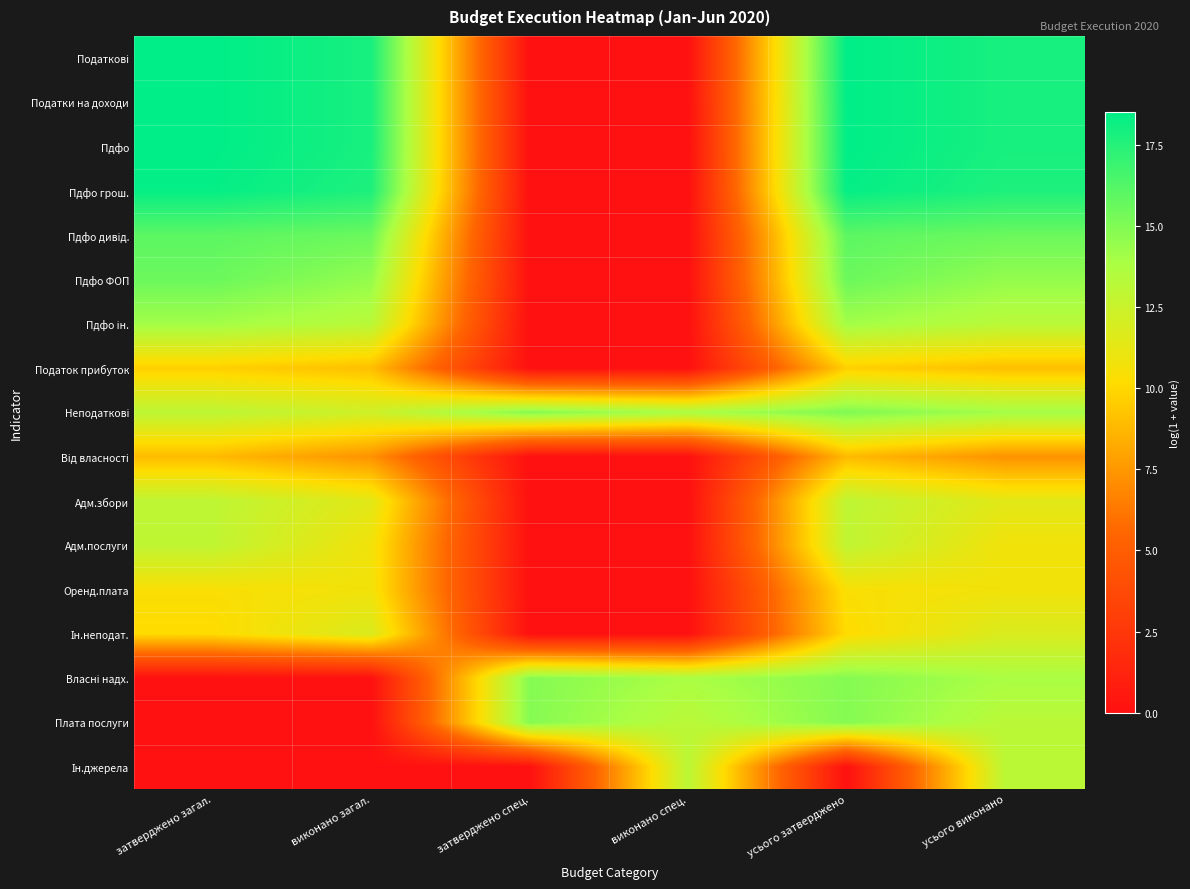

What is the greatest value displayed?

18.5